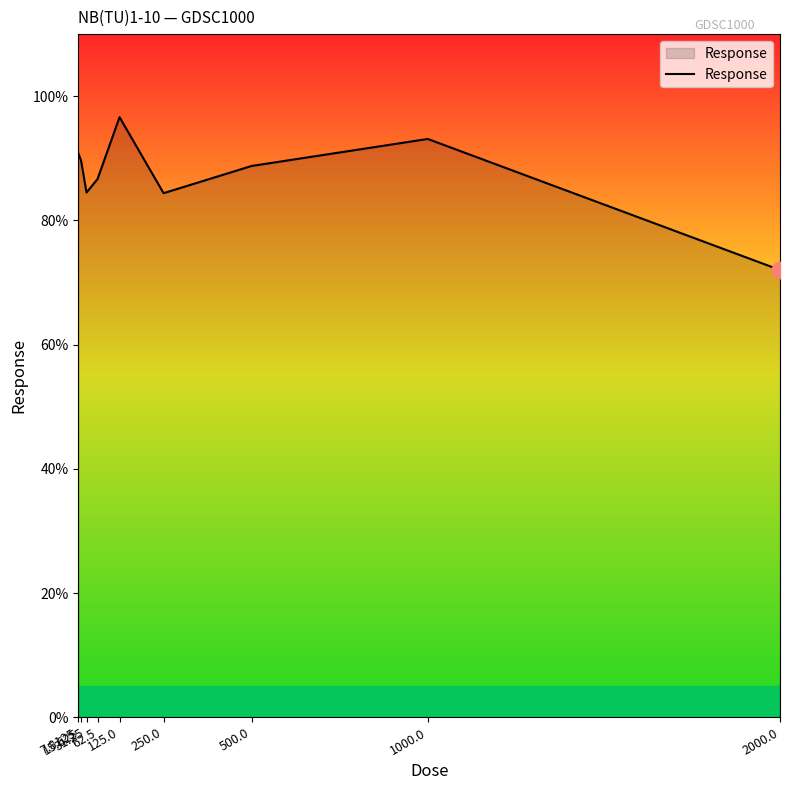

What is the greatest value displayed?

96.6